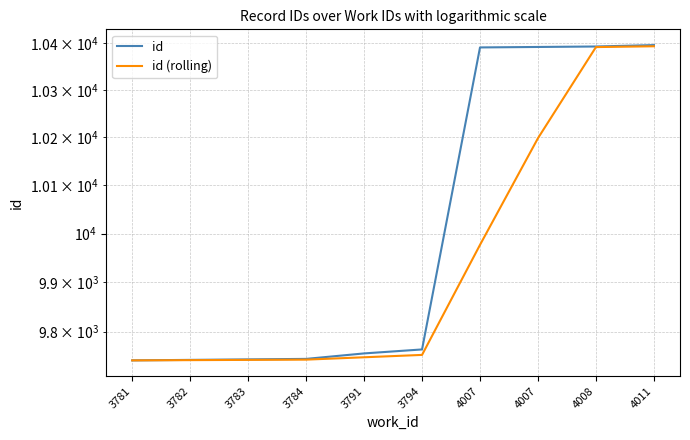

What is the difference between the maximum and minimum values in the id series?

654.0